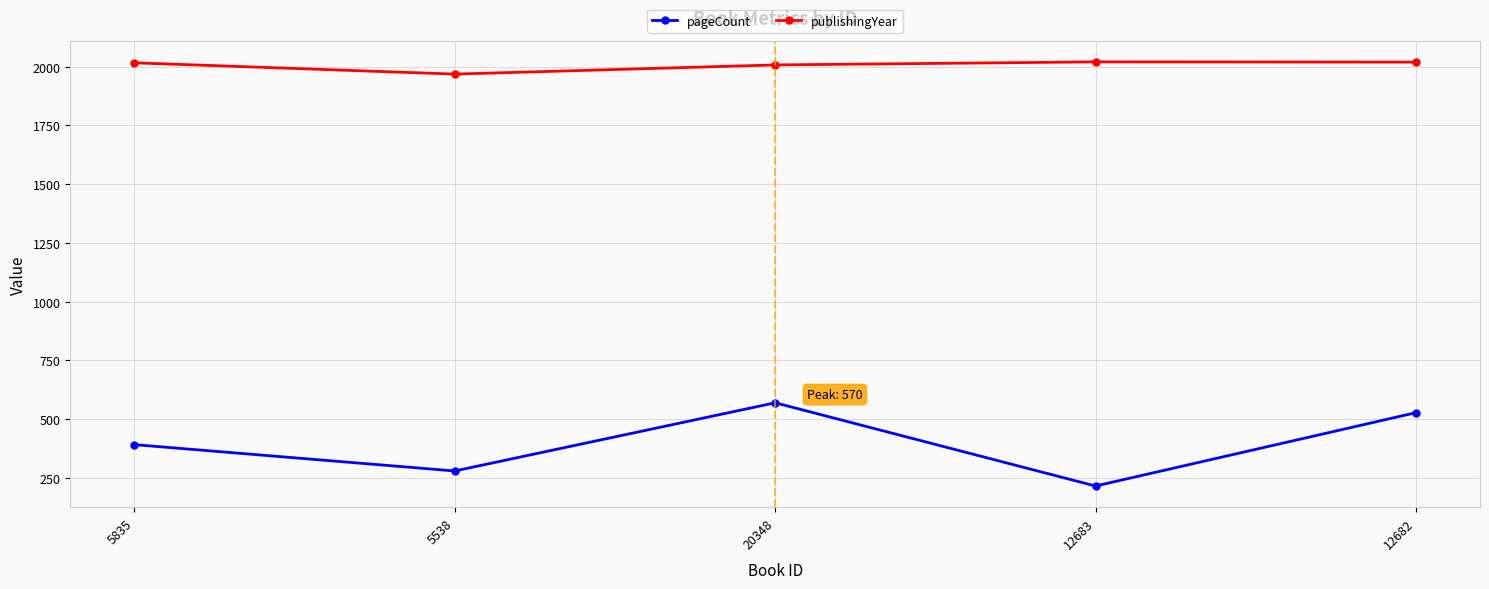

True or false: publishingYear and pageCount cross at least once.

False